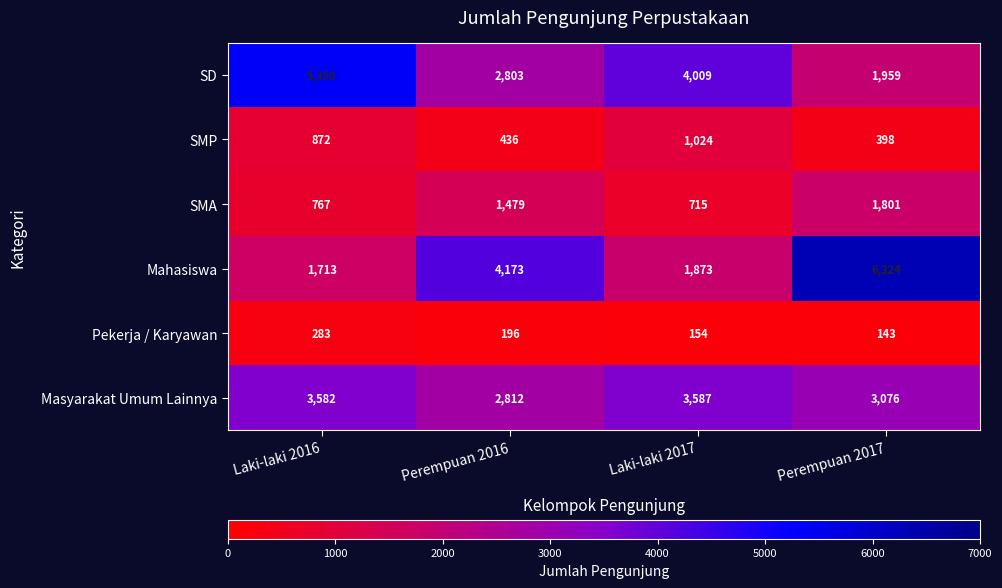

Rank the series by their maximum value, from highest to lowest.

Mahasiswa, SD, Masyarakat Umum Lainnya, SMA, SMP, Pekerja / Karyawan